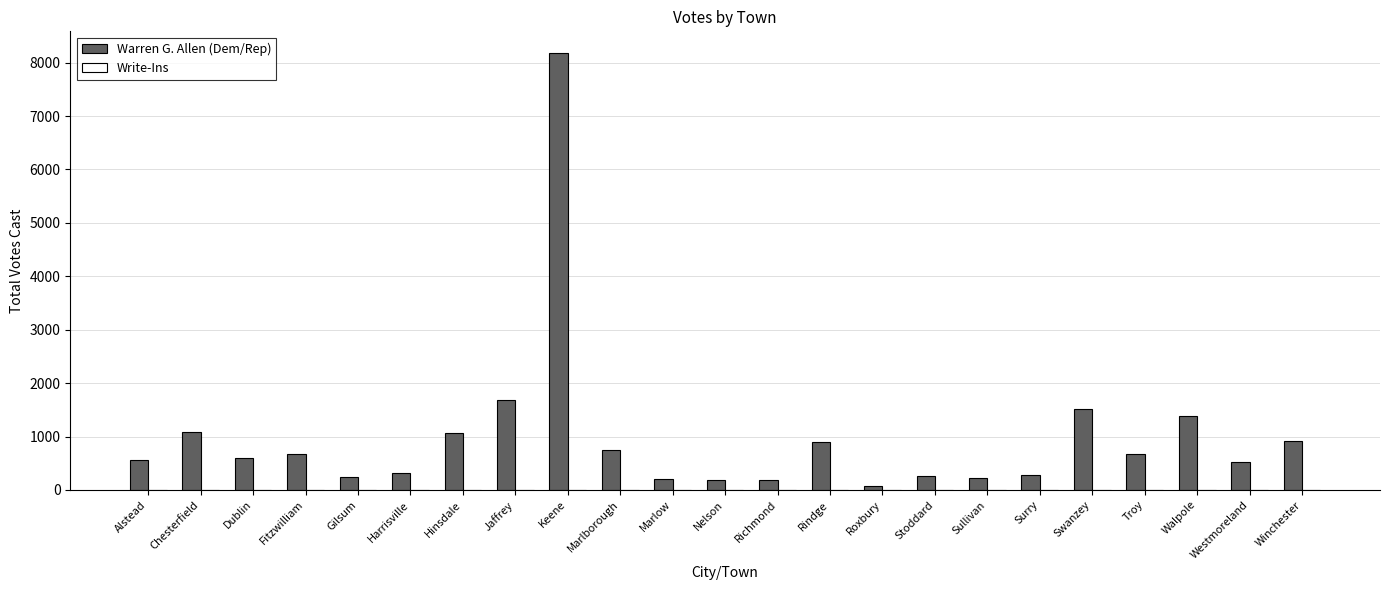

How many categories are shown in the chart?

23